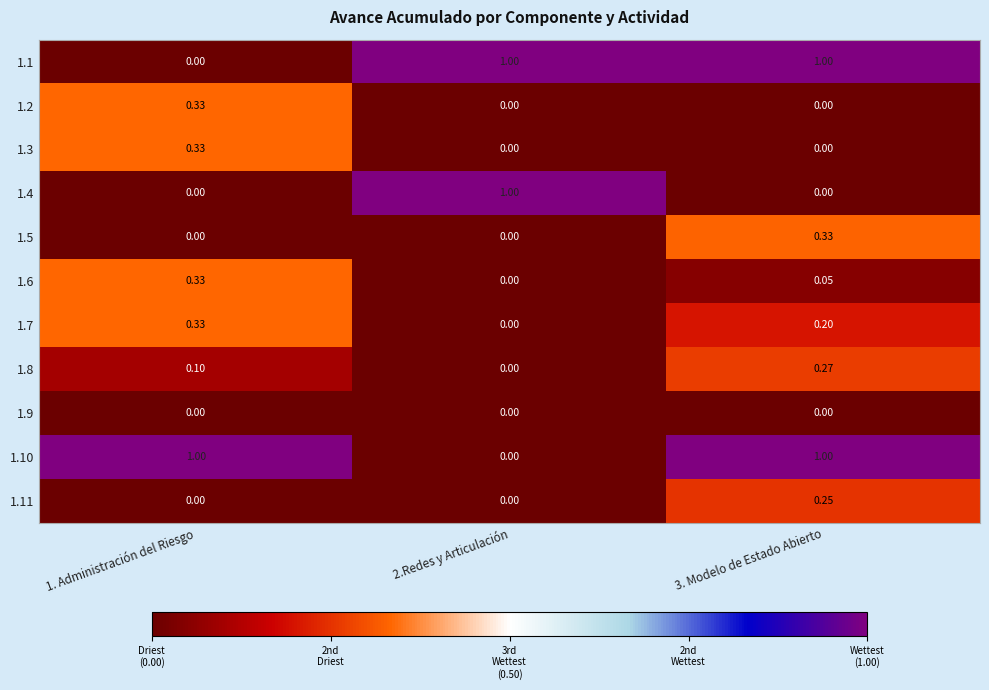

Is the value of 1.10 at 2.Redes y Articulación greater than the value of 1.11 at 3. Modelo de Estado Abierto?

No